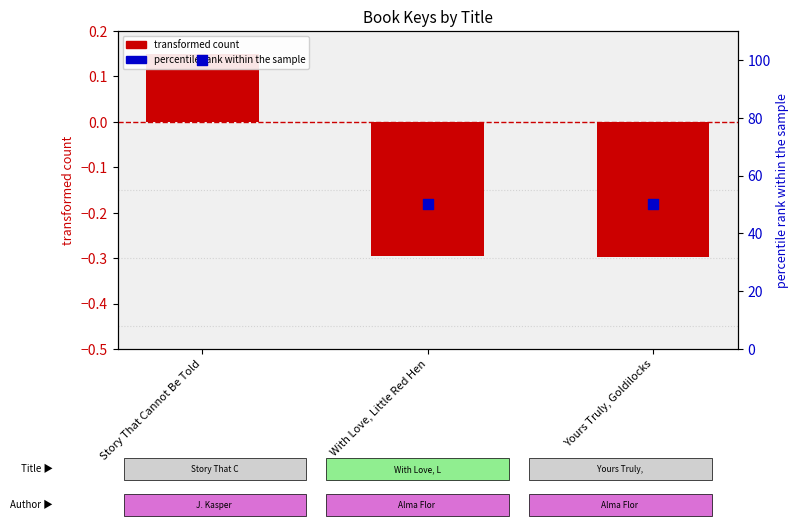

At which category is the sum across all series the highest?

Story That Cannot Be Told